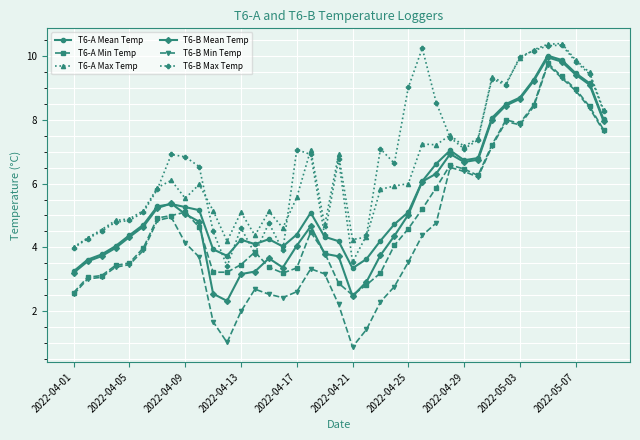

True or false: T6-A Max Temp has more than 0 interior local peaks.

True